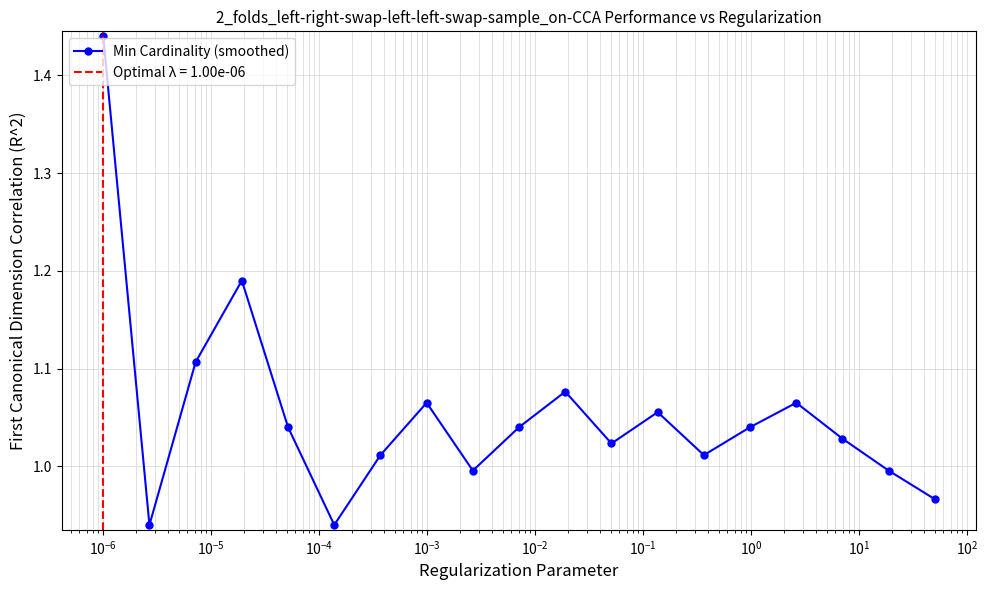

How many interior local peaks does the Min Cardinality (smoothed) series have?

5